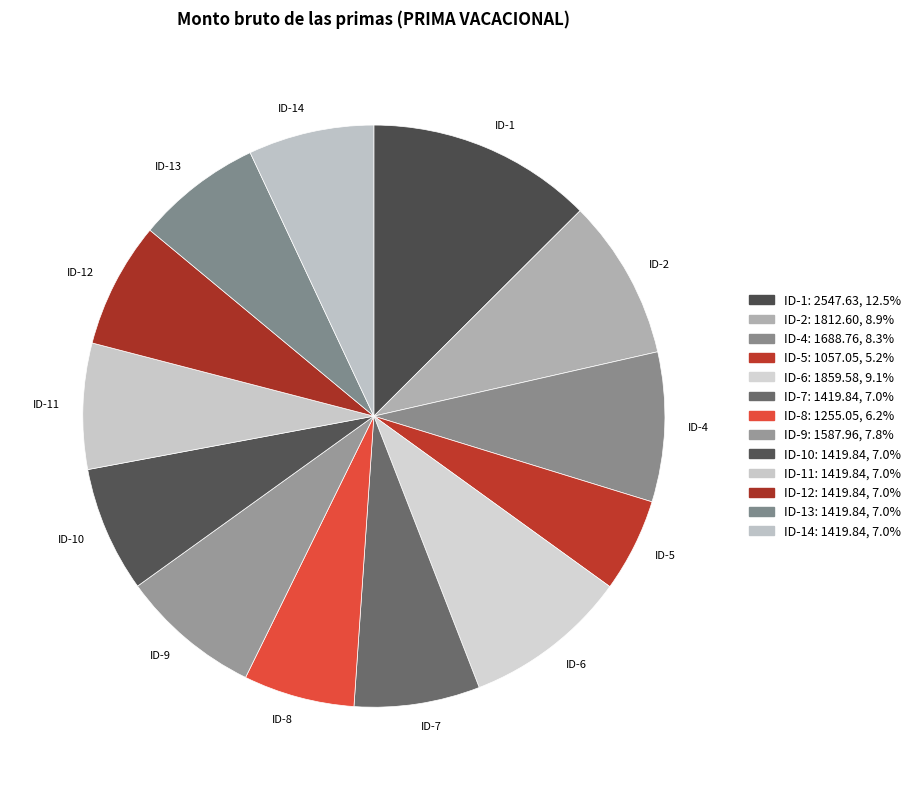

How many segments does this pie chart have?

13